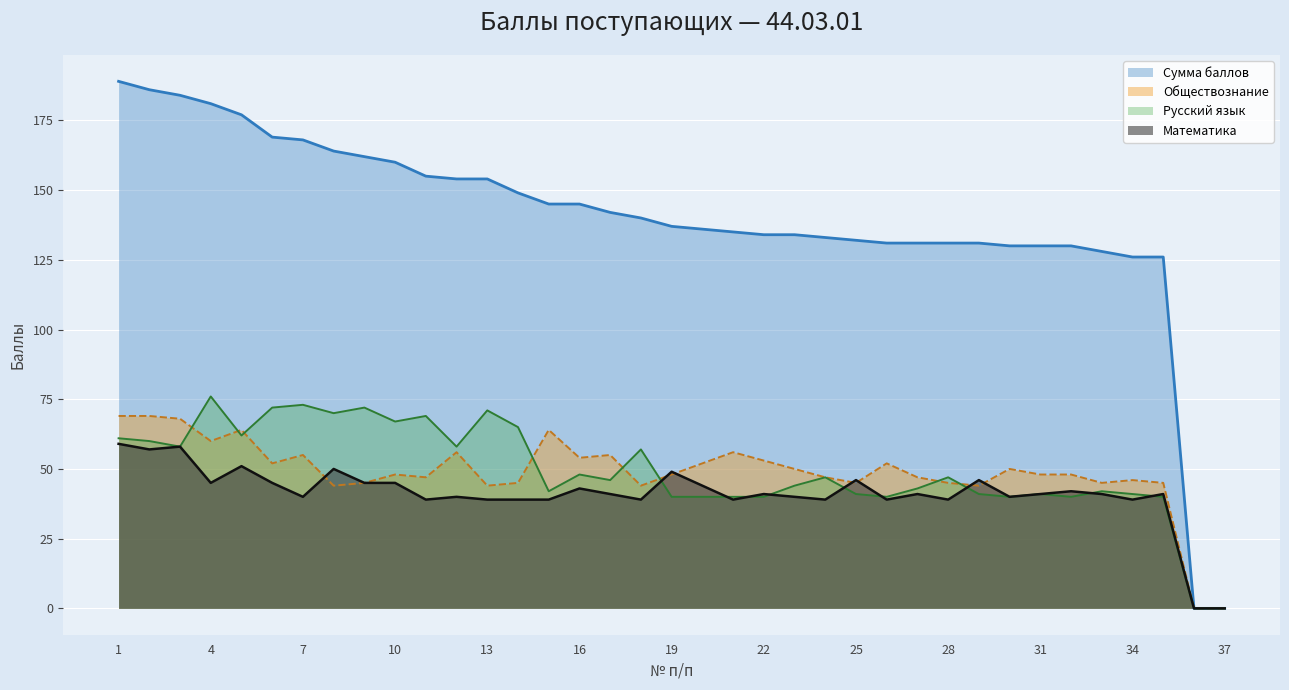

How many values in the Русский язык series exceed 46?

18